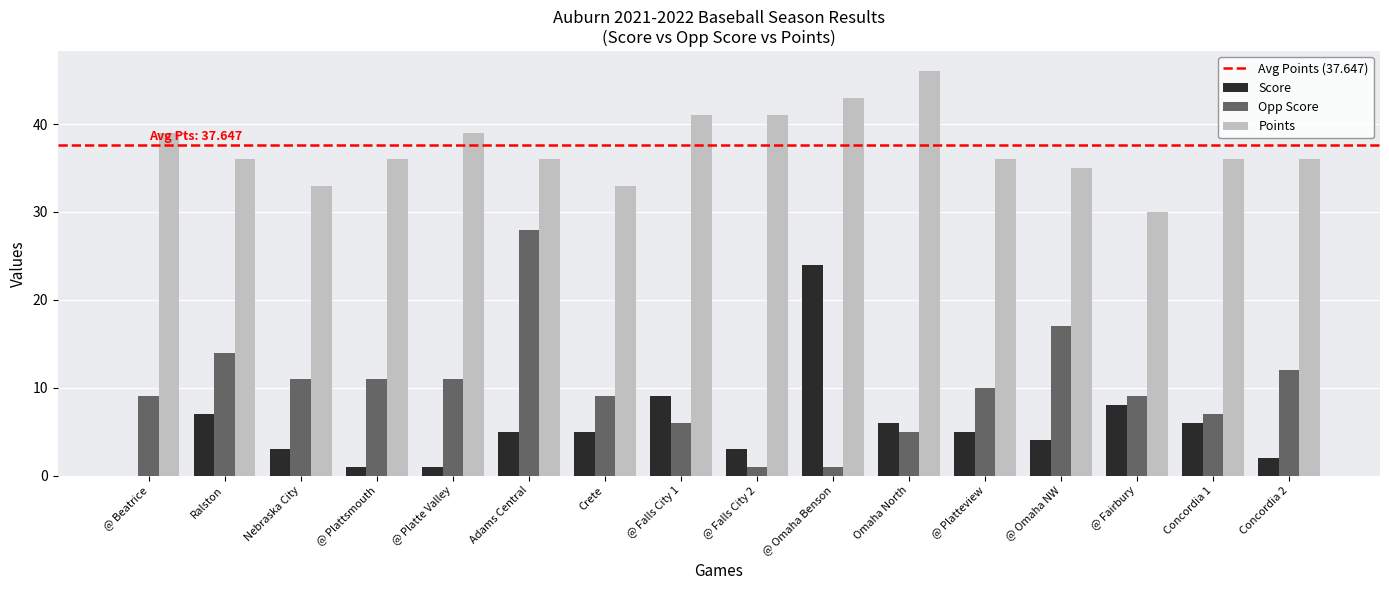

What is the sum of all Points values?

596